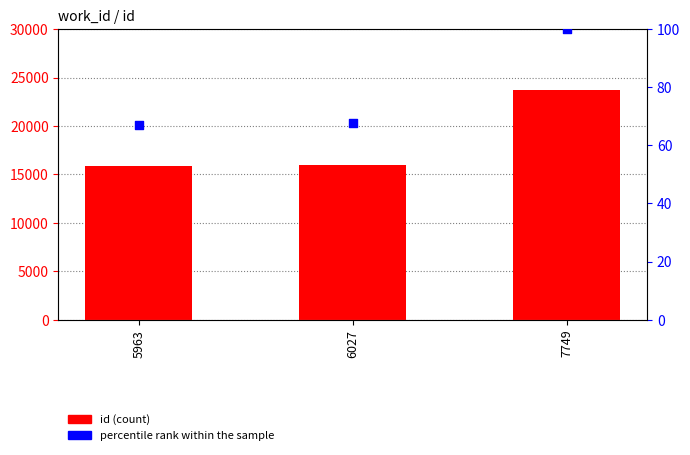

What are all the series names shown in the legend?

id (count), percentile rank within the sample